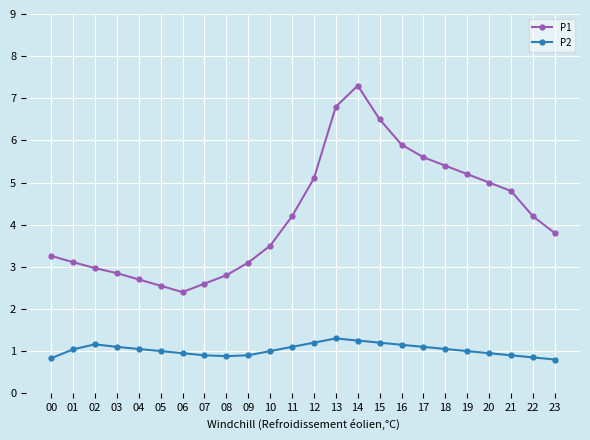

What is the difference between the maximum and minimum values in the P1 series?

4.9